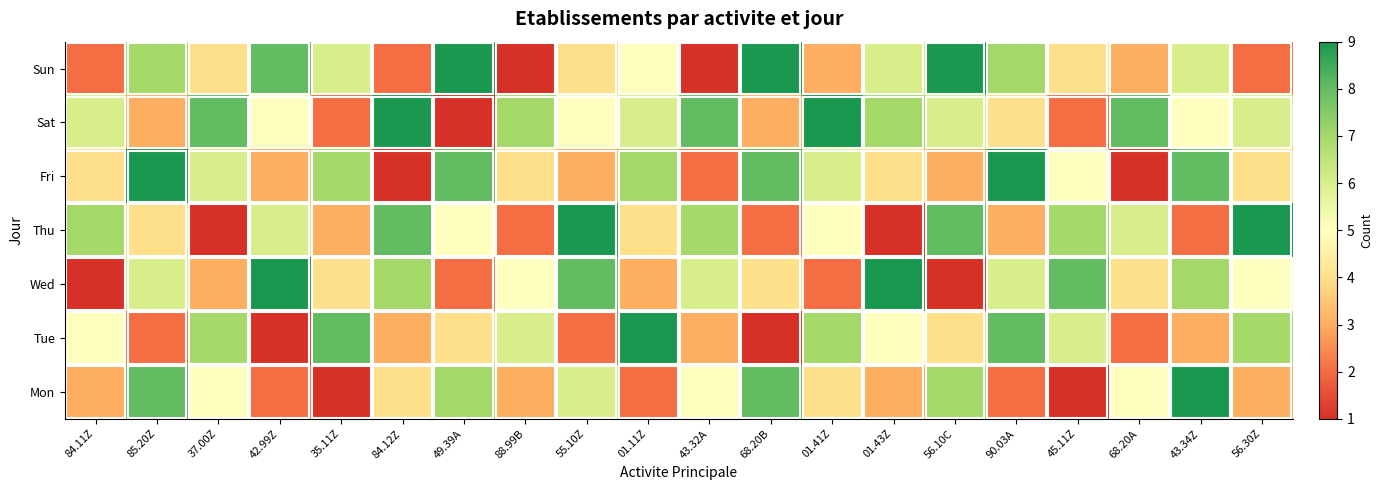

The value of Tue at 43.34Z is 5. True or false?

False